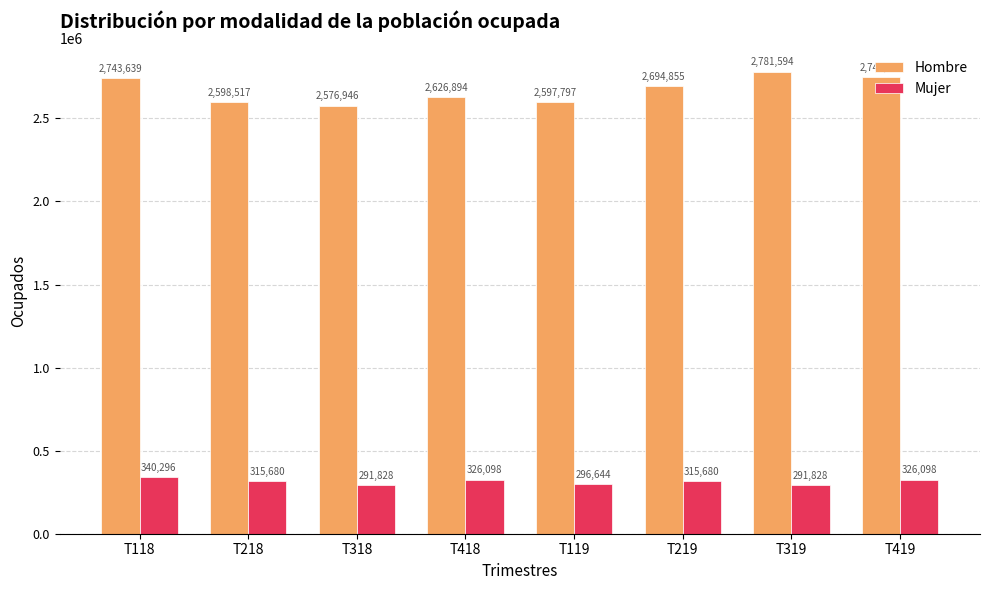

Which series changed the most between T318 and T419?

Hombre